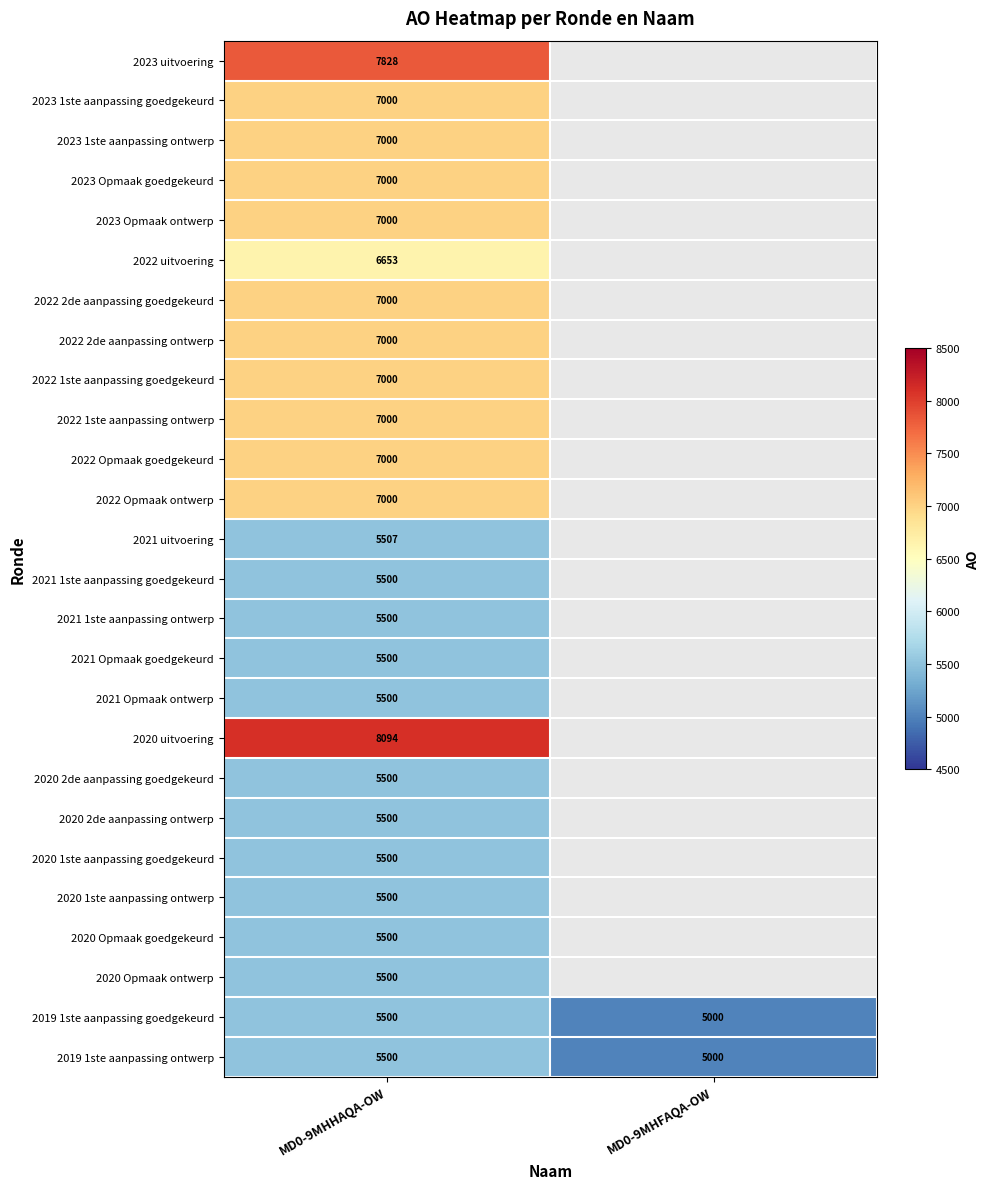

Is it true that 2022 1ste aanpassing ontwerp equals 7000 at MD0-9MHHAQA-OW?

True